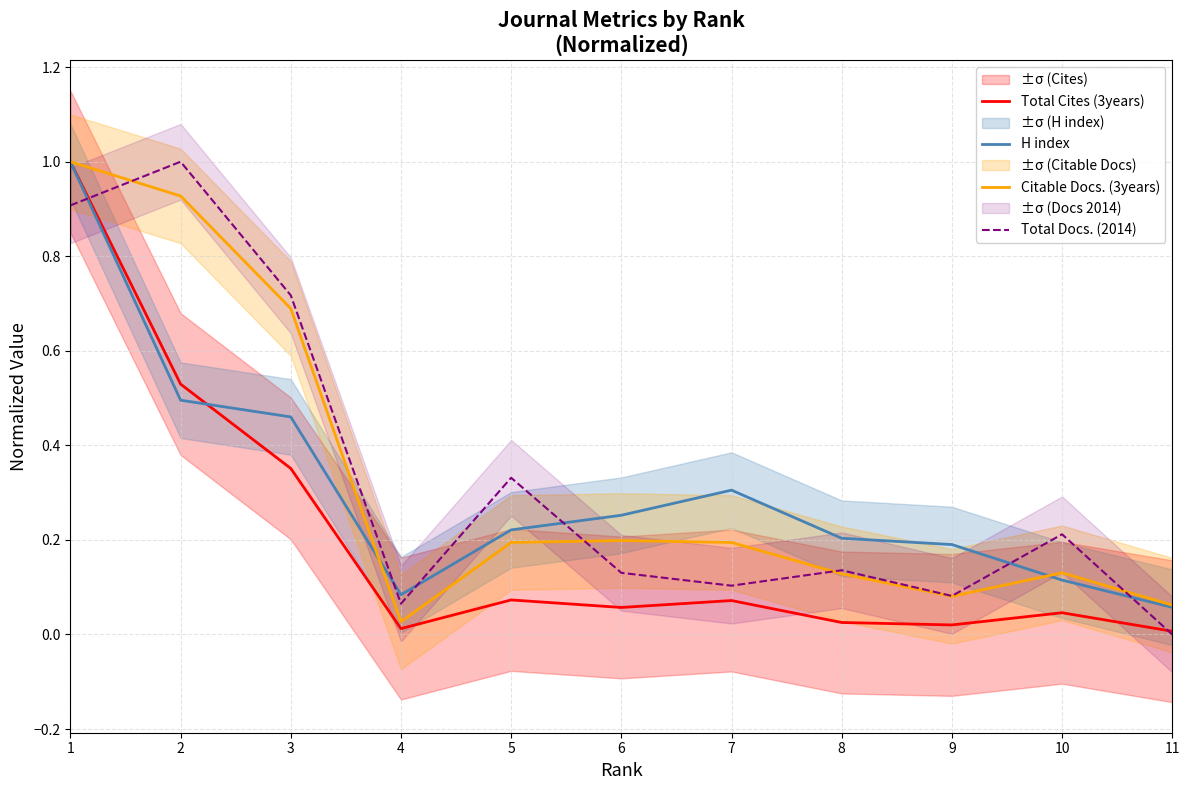

Which series has the largest total across all categories?

Total Docs. (2014)